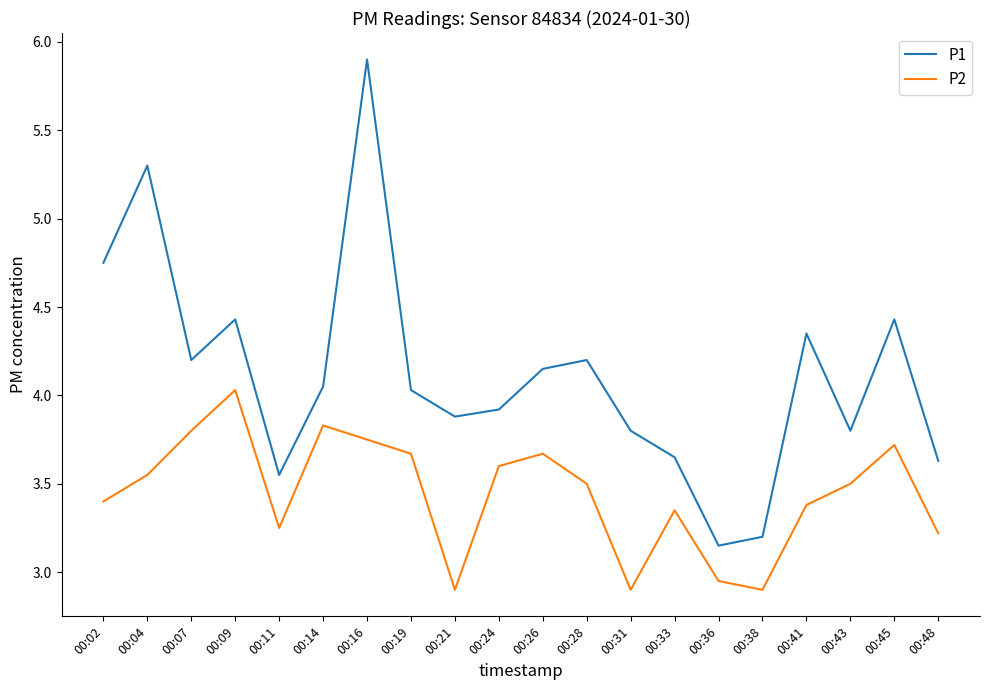

Is the value of P1 at 00:31 greater than the value of P2 at 00:43?

Yes